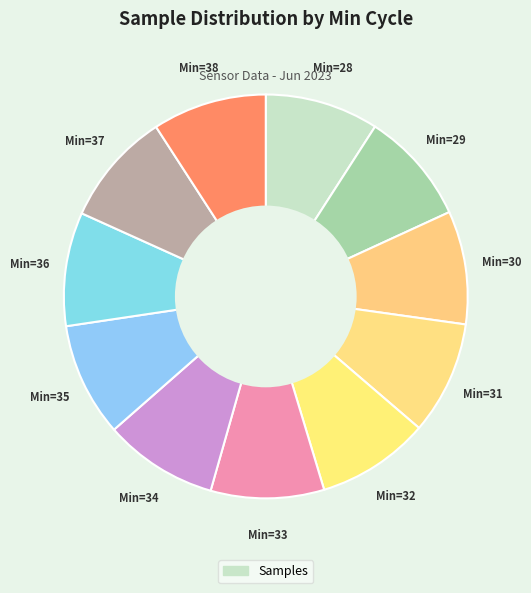

How many slices are in this pie chart?

11